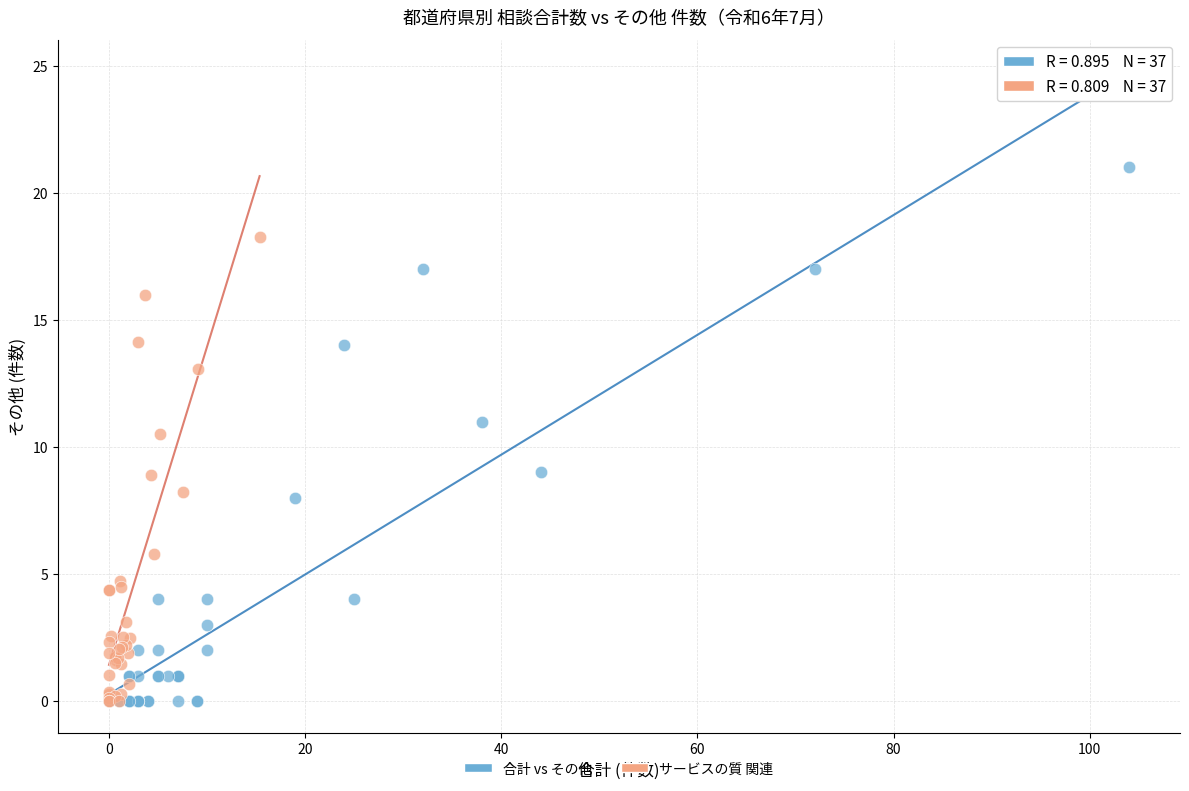

Which series contains the highest Y value?

合計 vs その他